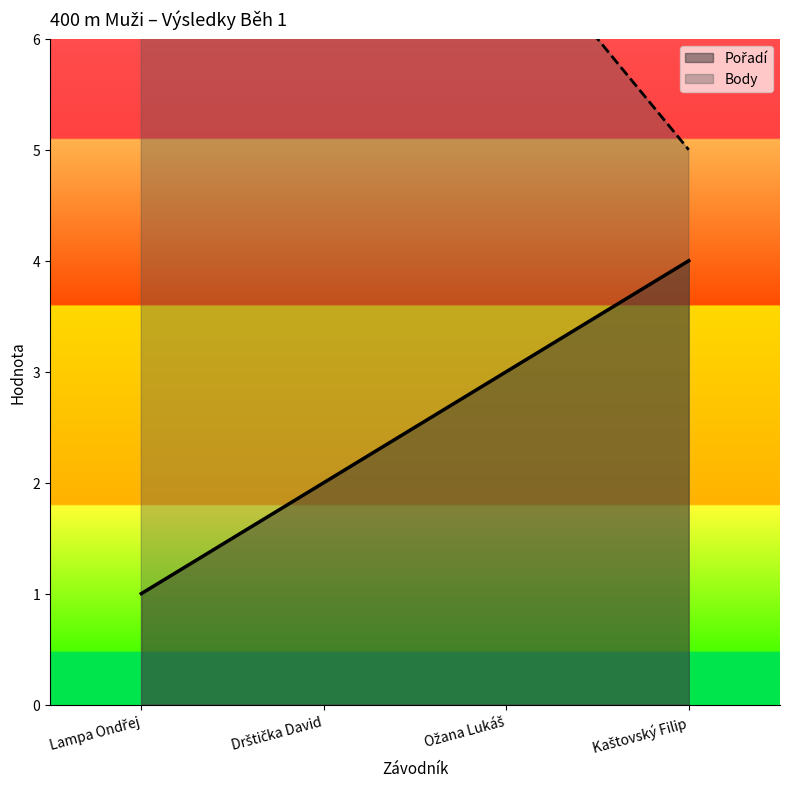

What is the approximate value of Body at Lampa Ondřej?

11